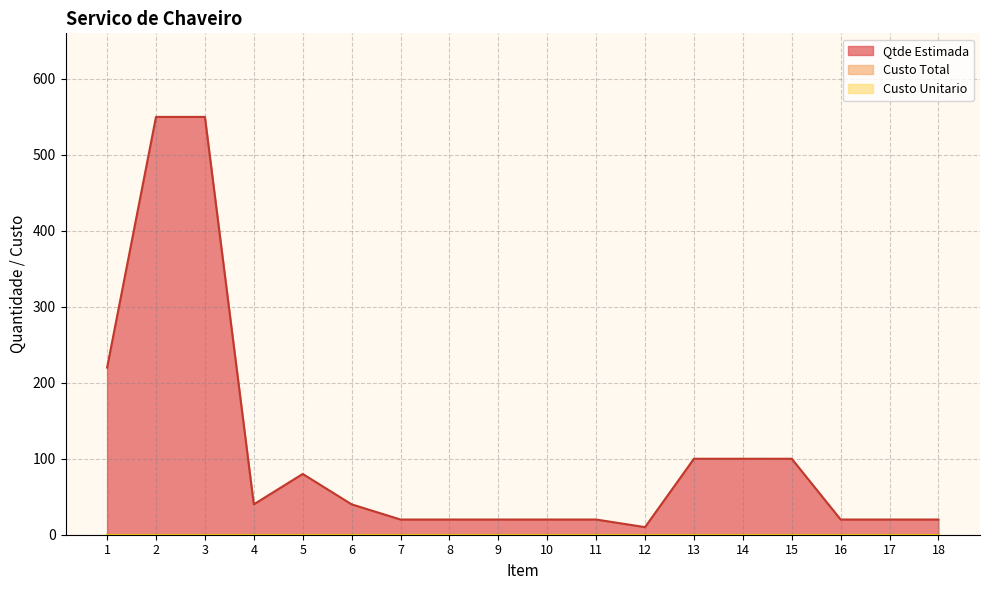

List the labels in order of Qtde Estimada value, smallest first.

12, 7, 8, 9, 10, 11, 16, 17, 18, 4, 6, 5, 13, 14, 15, 1, 2, 3